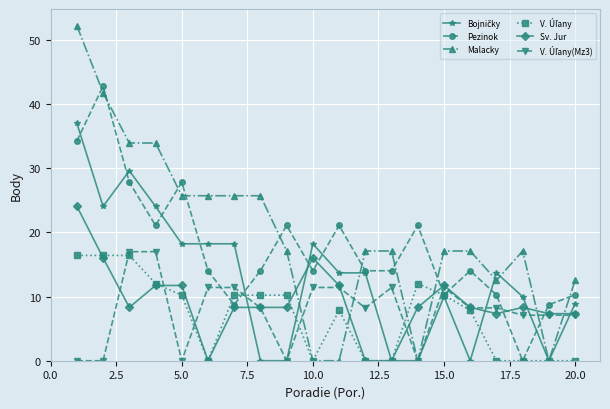

What is the maximum value shown in the chart?

52.2